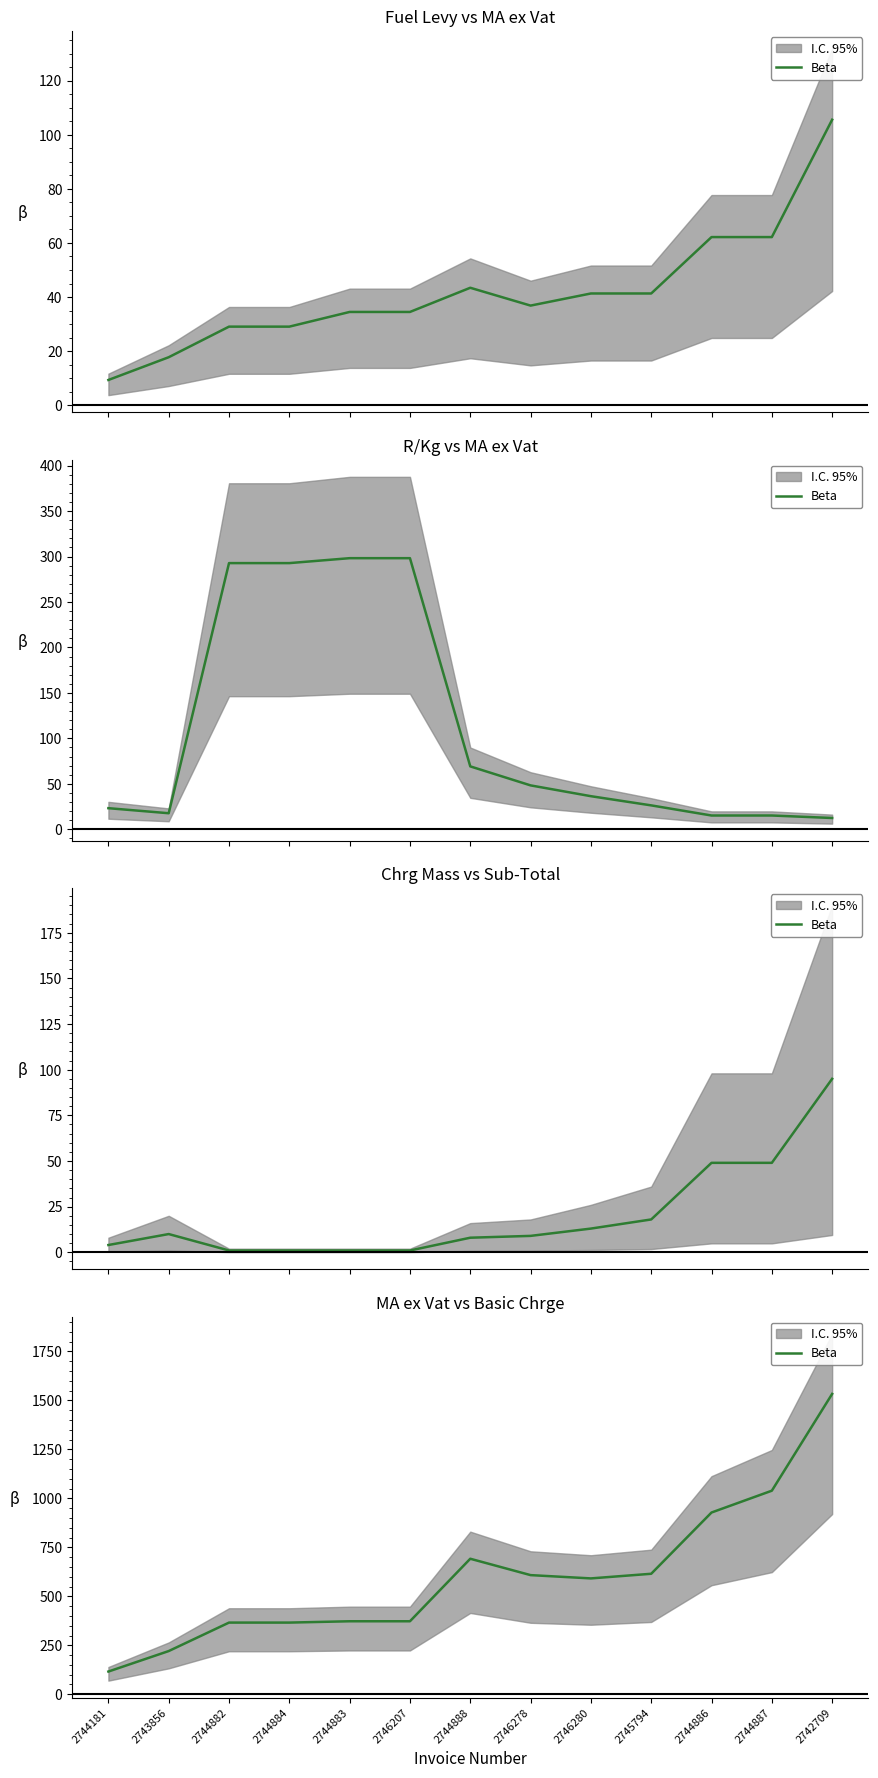

What is the approximate value at 2744887?

1039.2